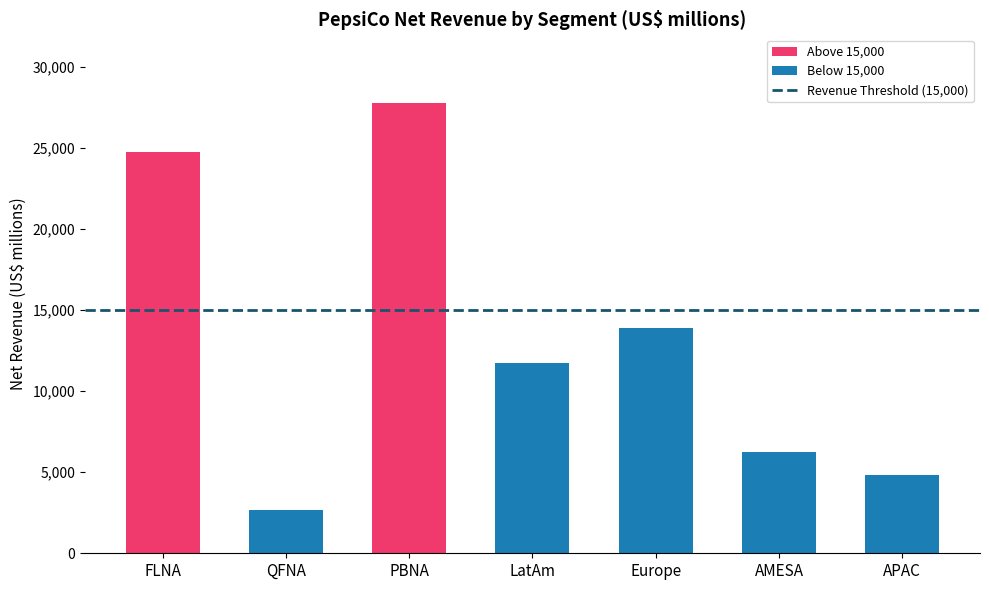

What is the smallest value displayed?

2676